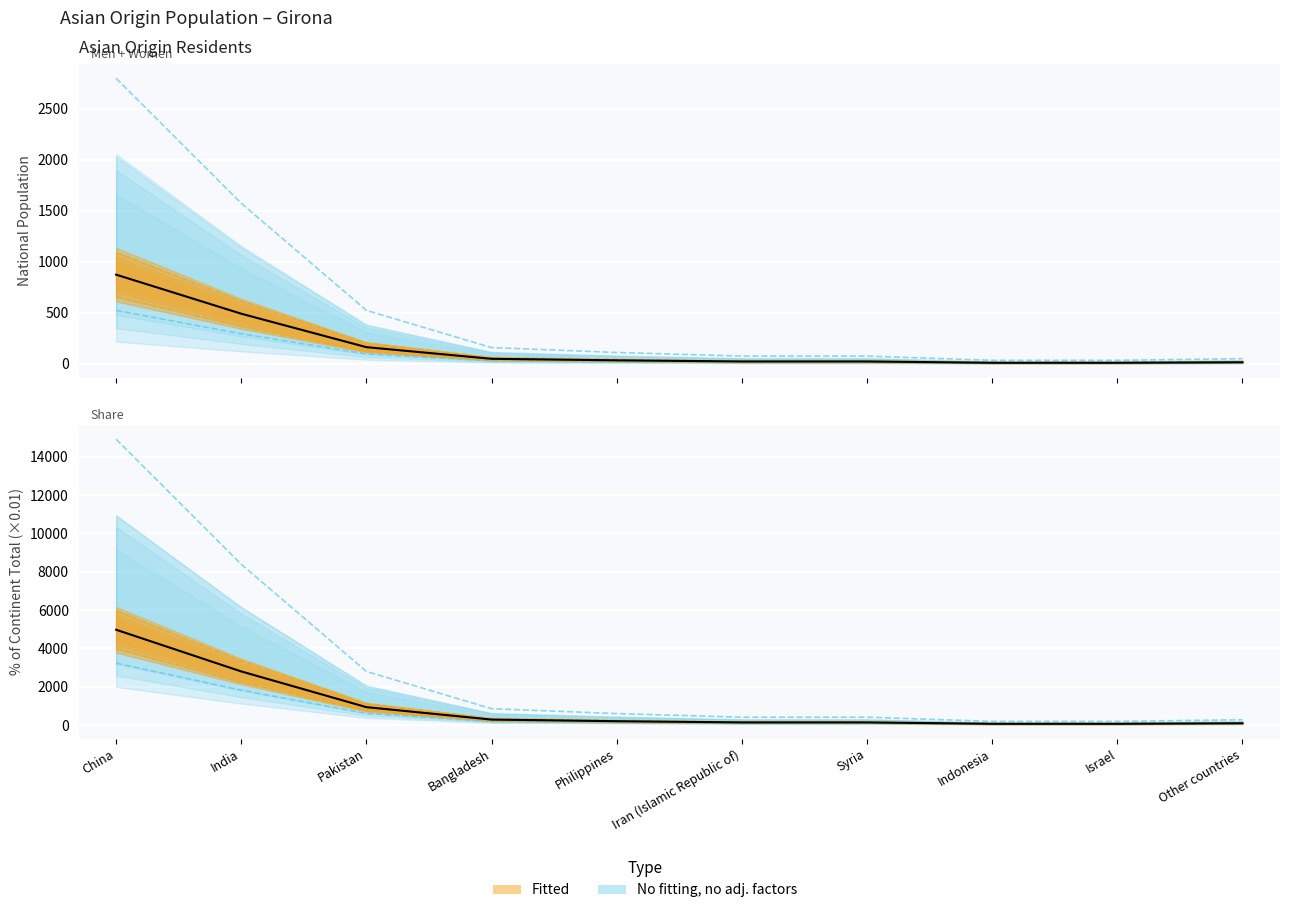

List the labels in order of National population value, largest first.

China, India, Pakistan, Bangladesh, Philippines, Iran (Islamic Republic of), Syria, Other countries, Indonesia, Israel